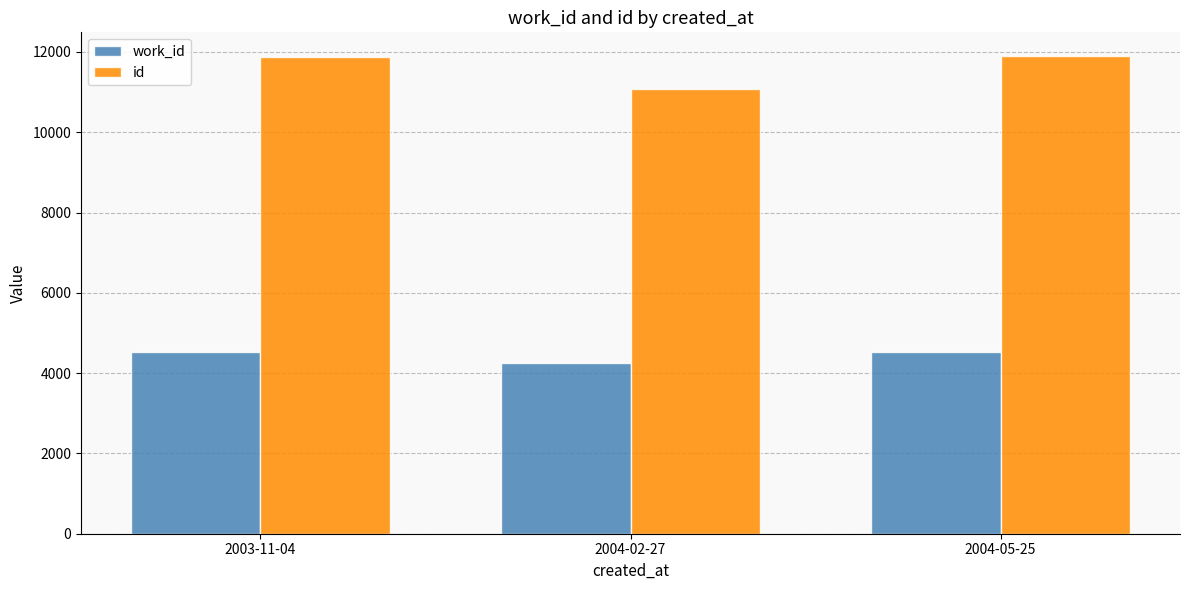

Which series has the largest total across all categories?

id